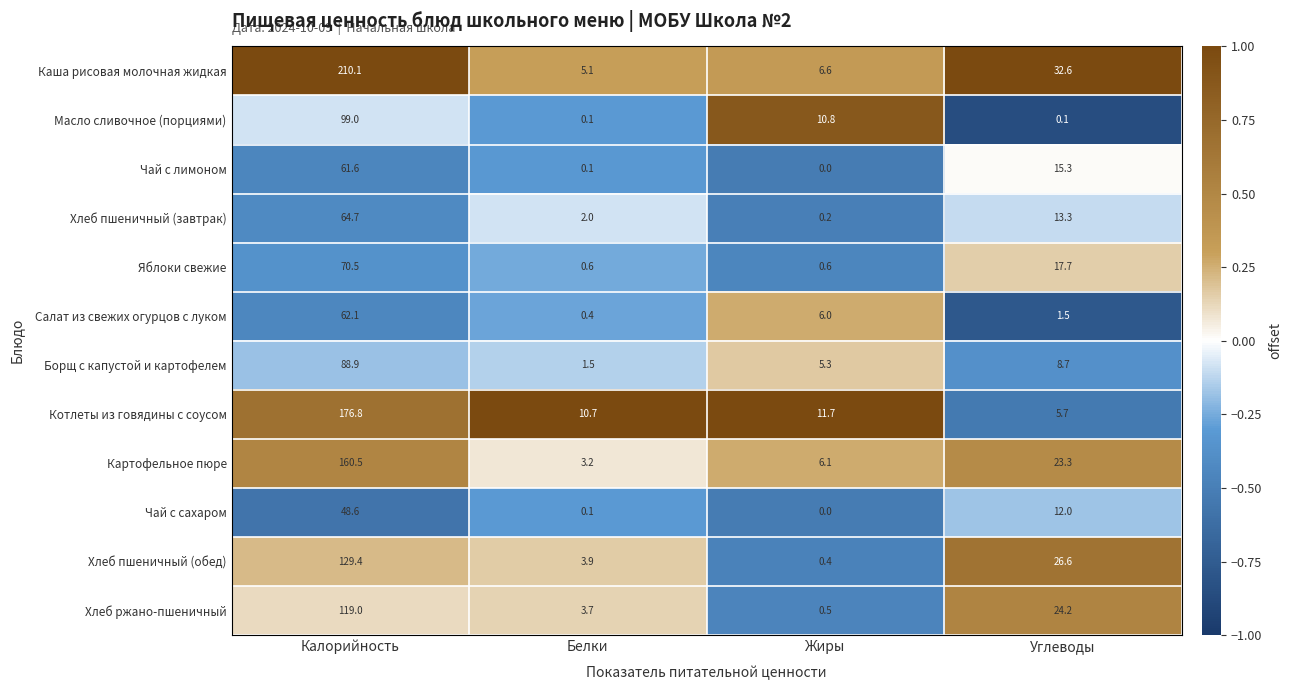

Where does the Борщ с капустой и картофелем series first go above 8?

Калорийность